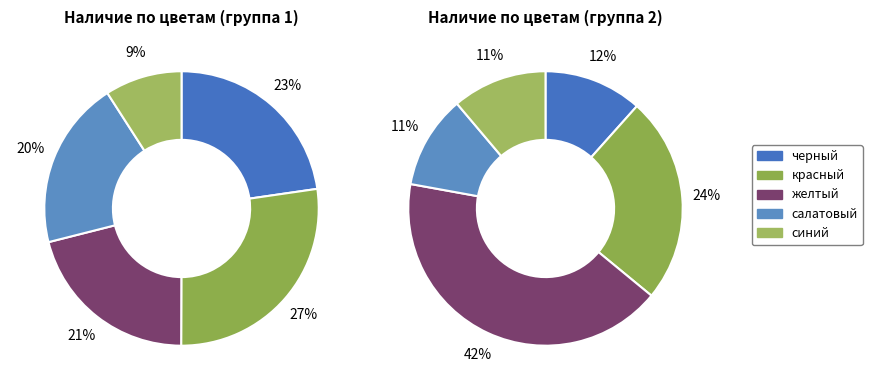

Does салатовый account for over 50% of the chart?

No